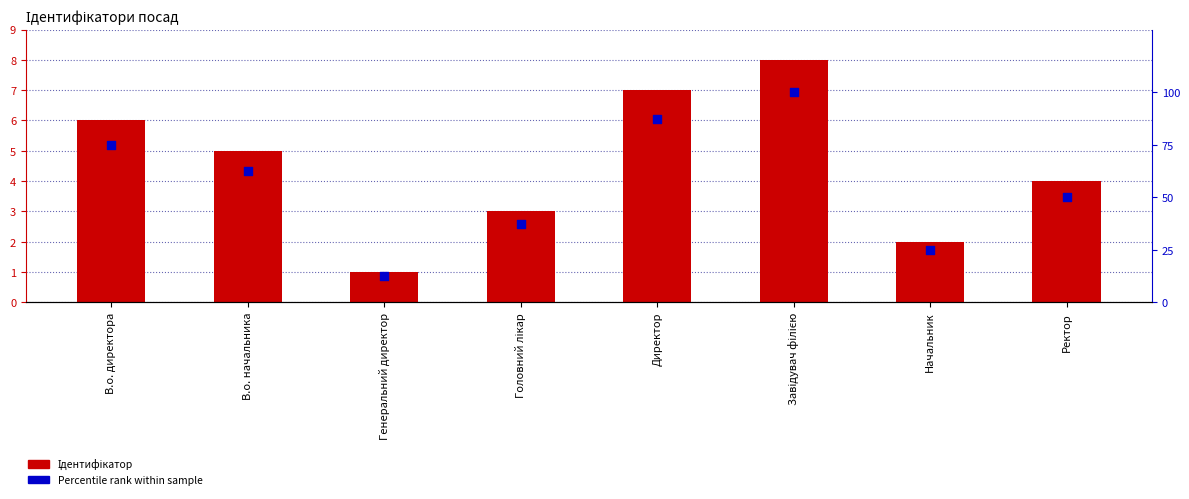

Is the value of Ідентифікатор at В.о. начальника greater than the value of Percentile rank at В.о. начальника?

No